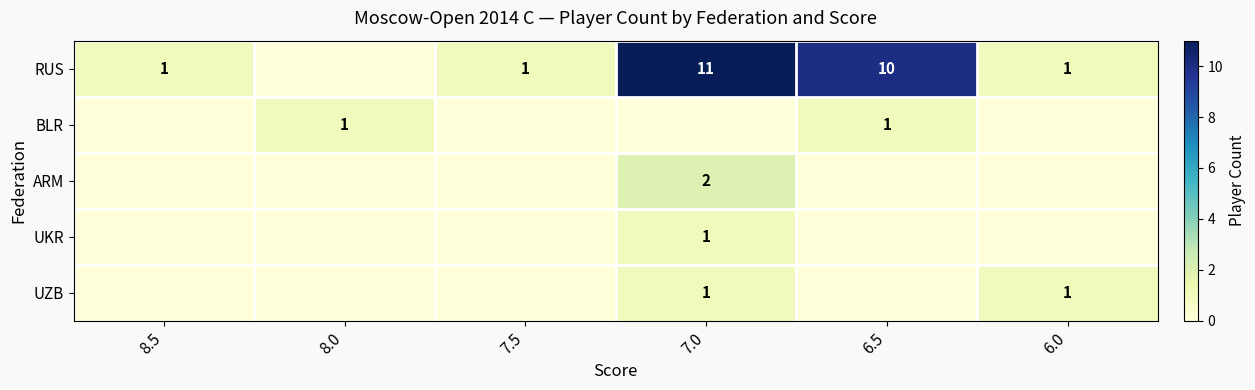

How many categories are shown in the chart?

6